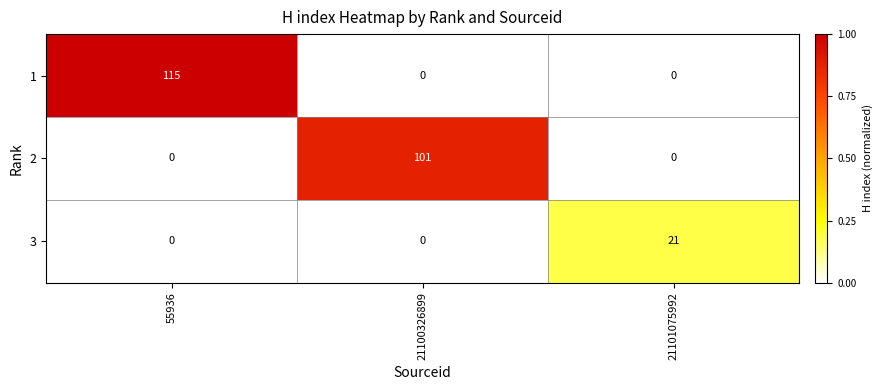

Count the 1 values in the range 0 to 115.

3